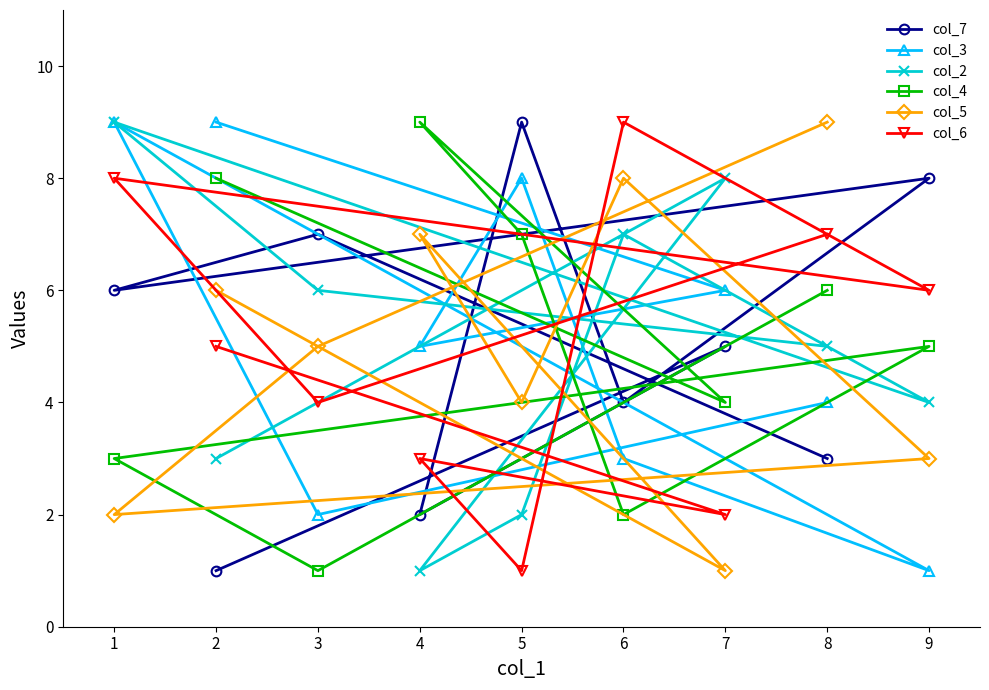

Count the number of categories in the chart.

9